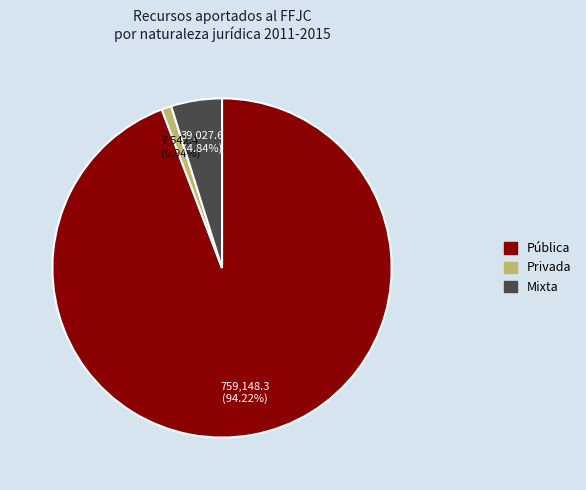

Which has a higher value, Mixta or Privada?

Mixta